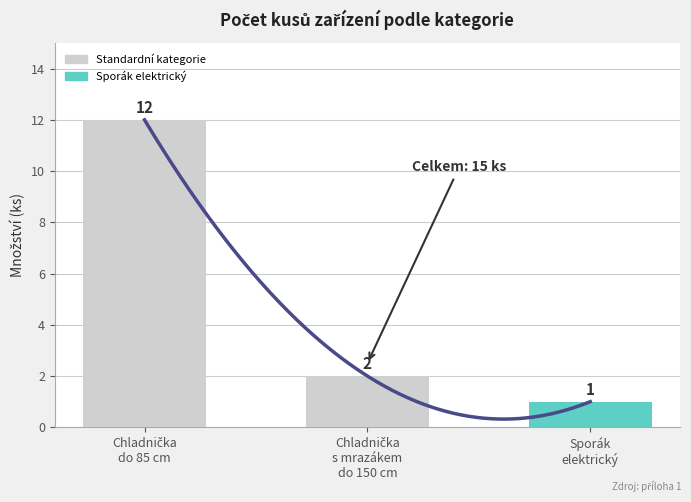

At which label is the value closest to 6?

Chladnička
s mrazákem
do 150 cm